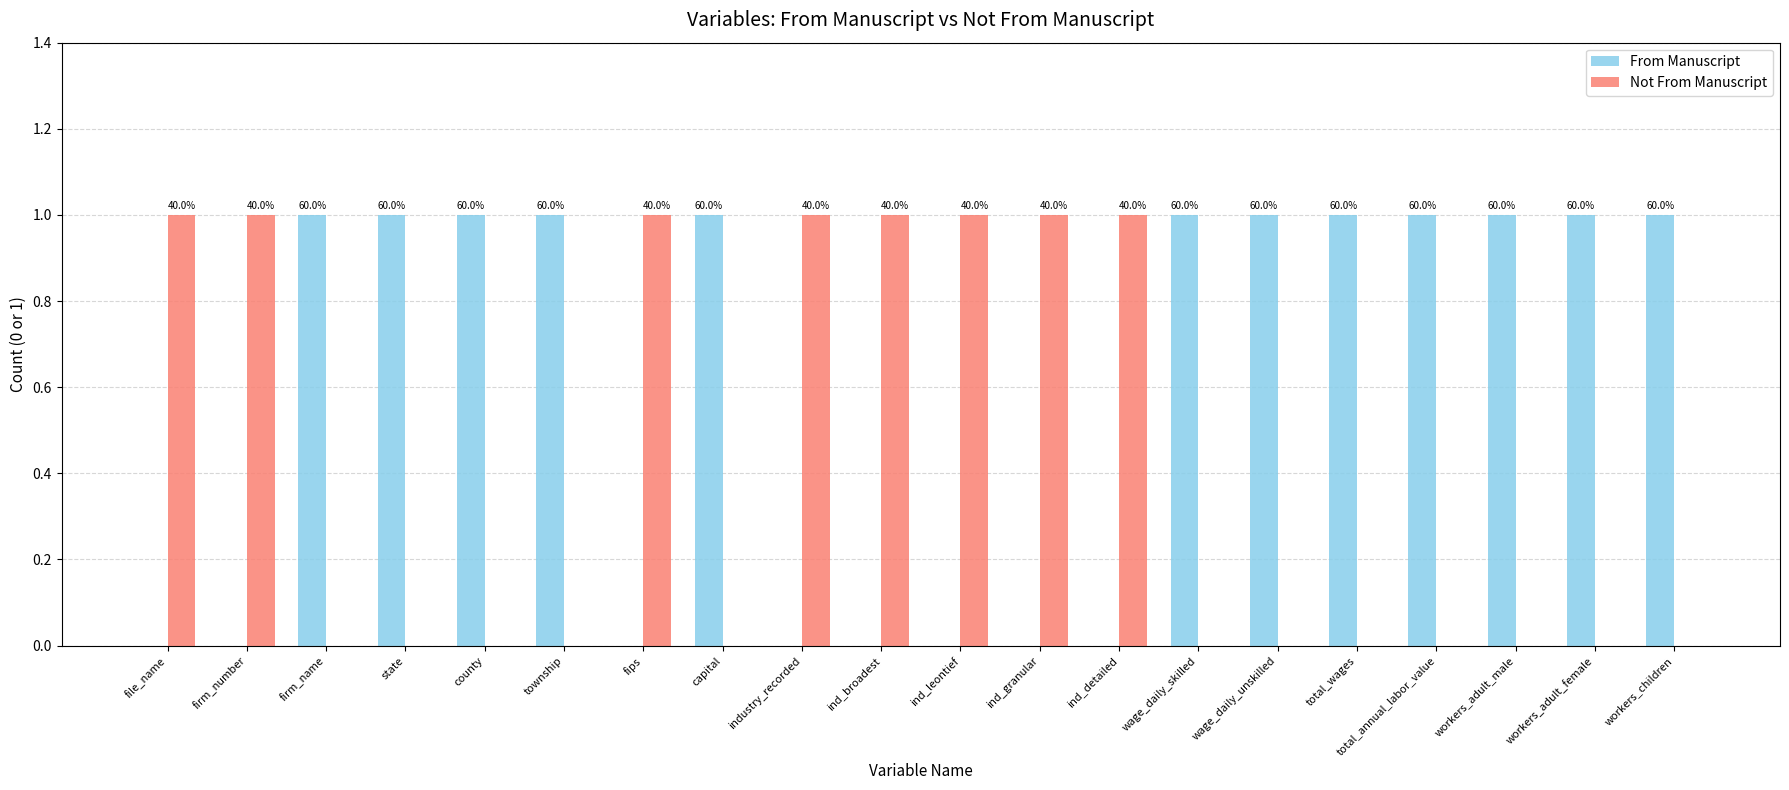

Which series has the largest range (max minus min)?

From Manuscript